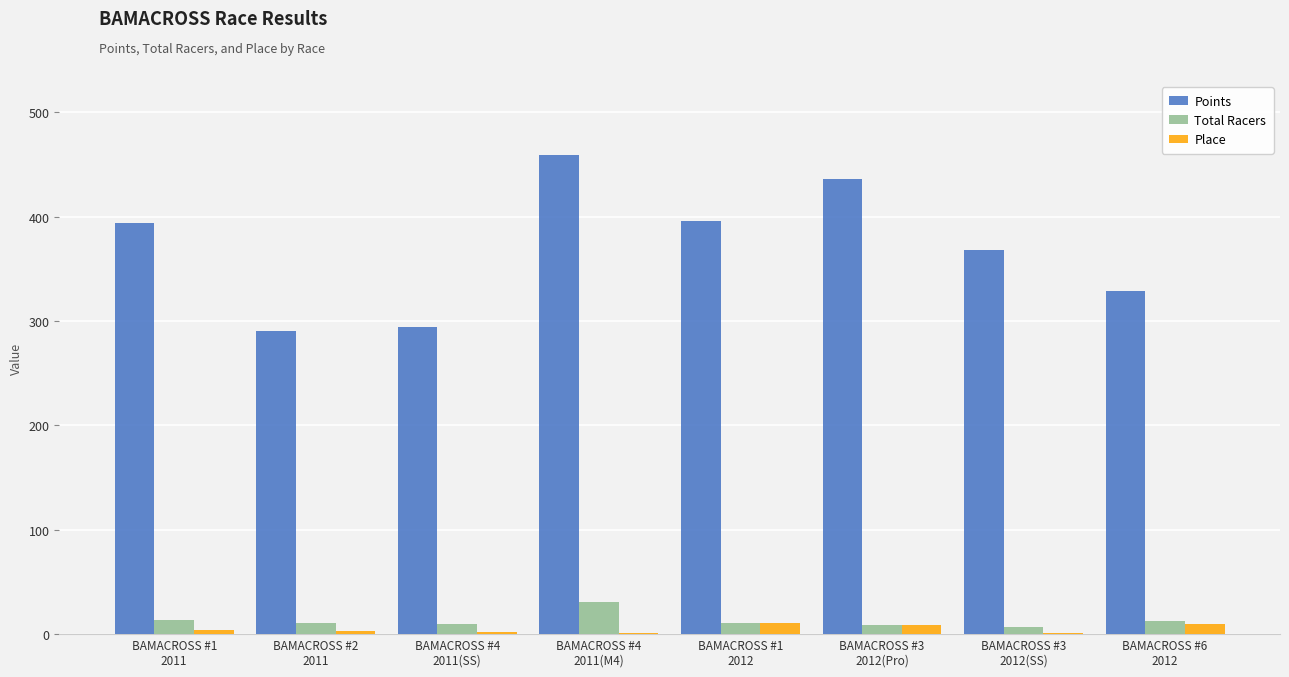

How many groups of bars are there?

8